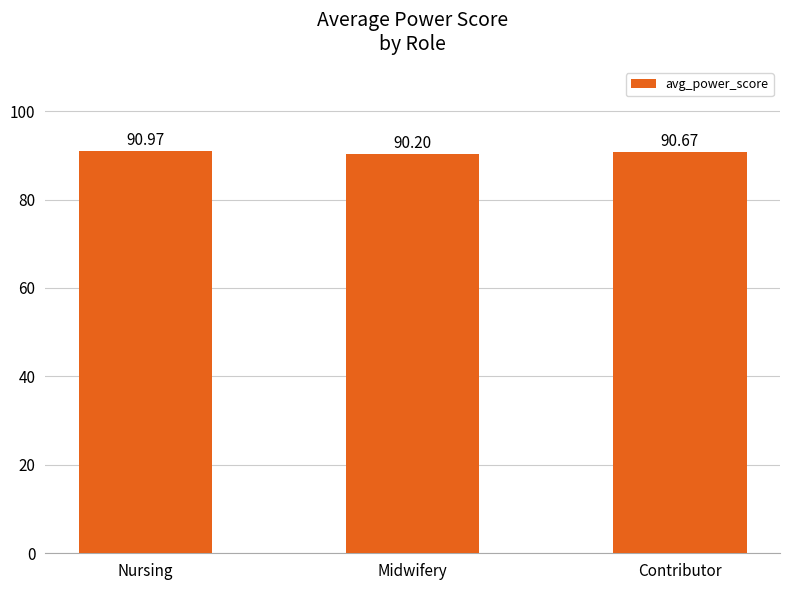

Which label corresponds to the largest value in the chart?

Nursing